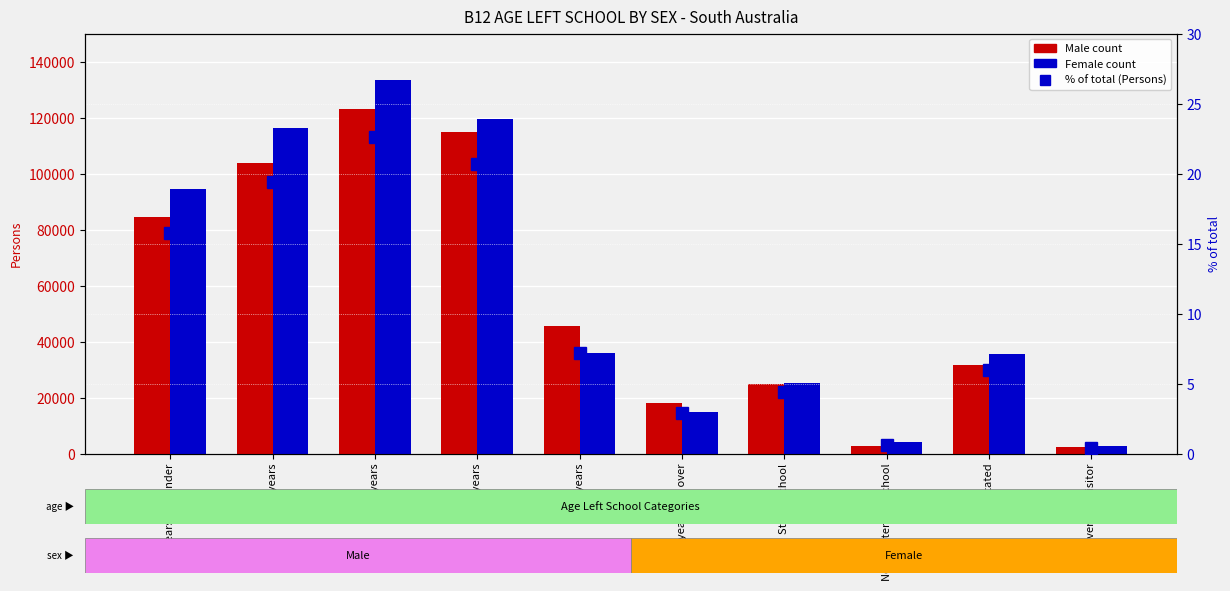

Which series changed the most between 17 years and Not stated?

Female